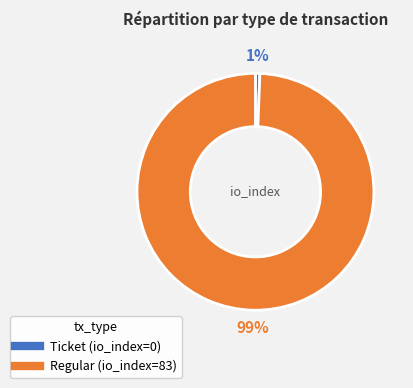

What is the majority slice?

Regular